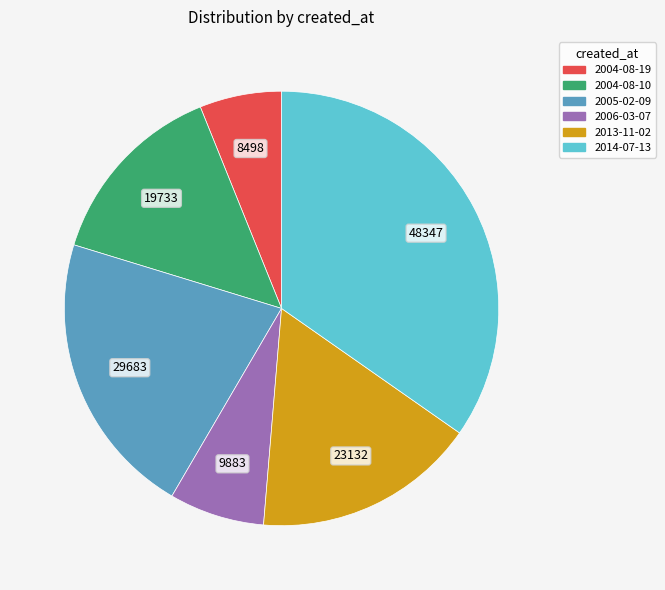

Is there a majority slice in this chart?

No